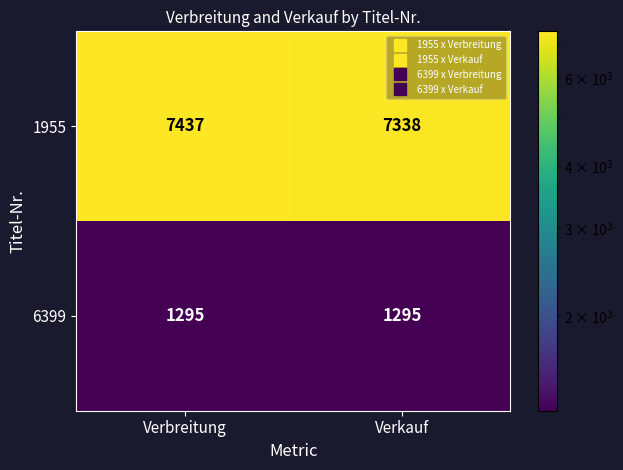

Is it true that 6399 equals 1295 at Verkauf?

True